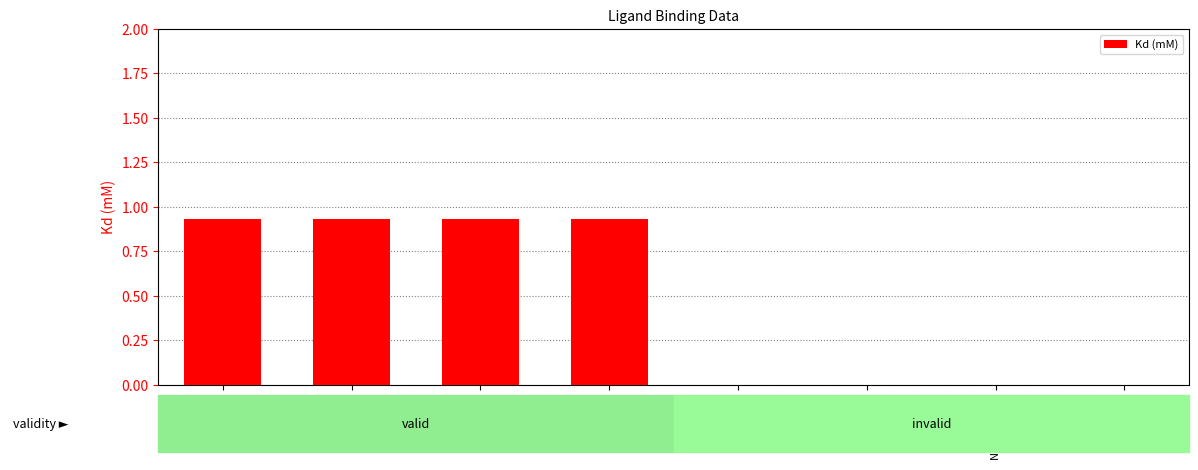

Which has a higher value, CHT:B:962 or P6G:A:901?

CHT:B:962